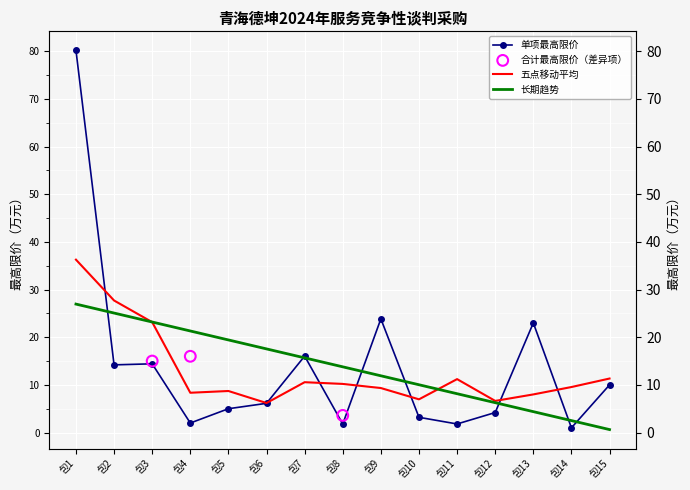

Which has a higher value, 包1 or 包13?

包1